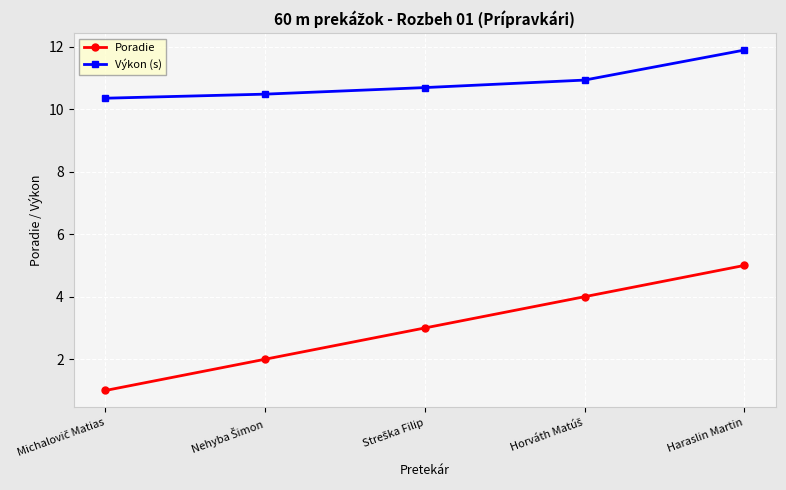

List the series in order of their overall mean, lowest first.

Poradie, Výkon (s)